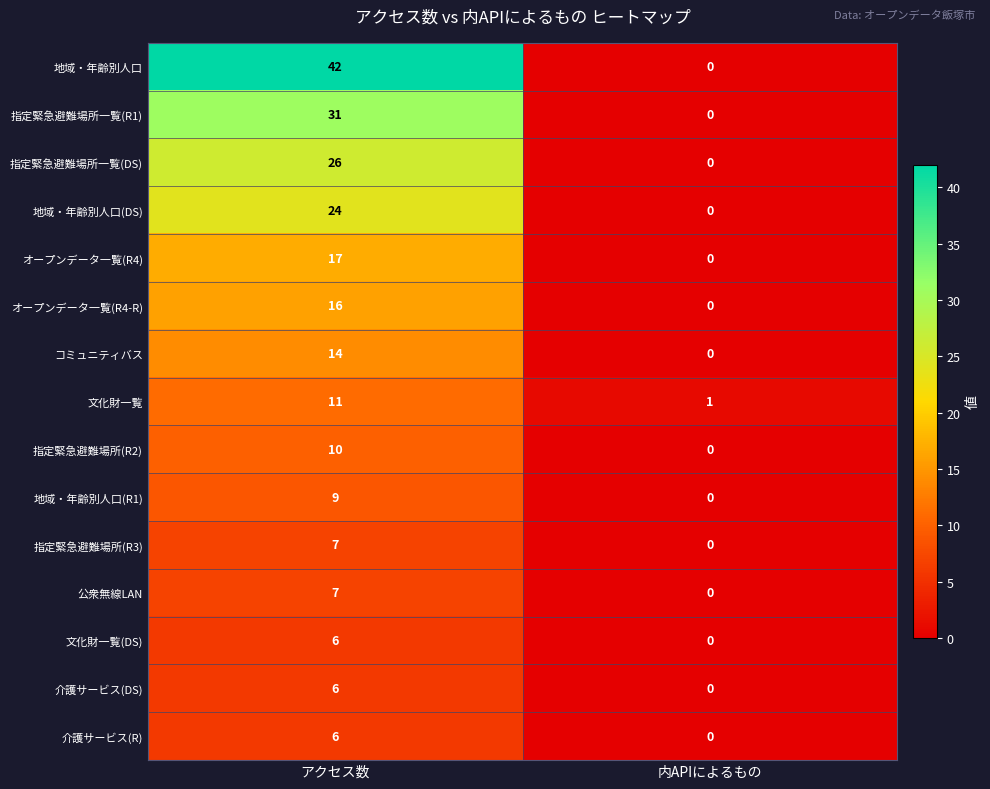

What is the sum of the 指定緊急避難場所一覧(DS) values at 内APIによるもの and アクセス数?

26